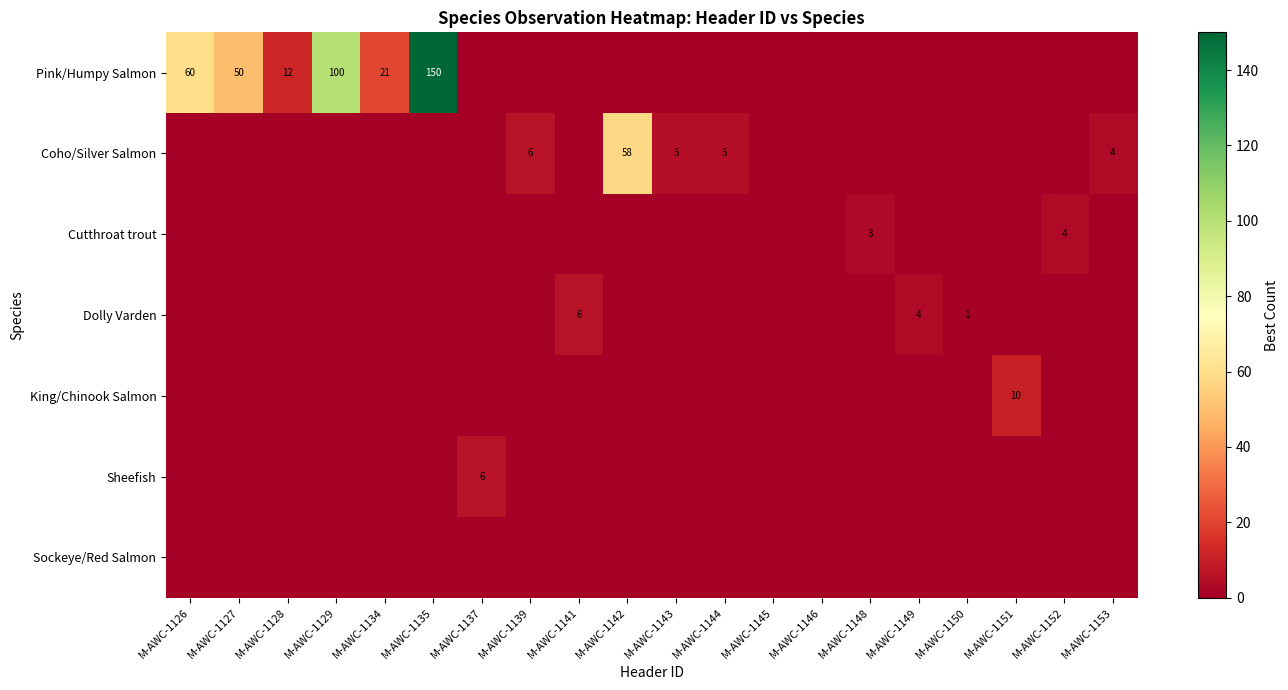

Is it true that Coho/Silver Salmon equals 6 at M-AWC-1139?

True